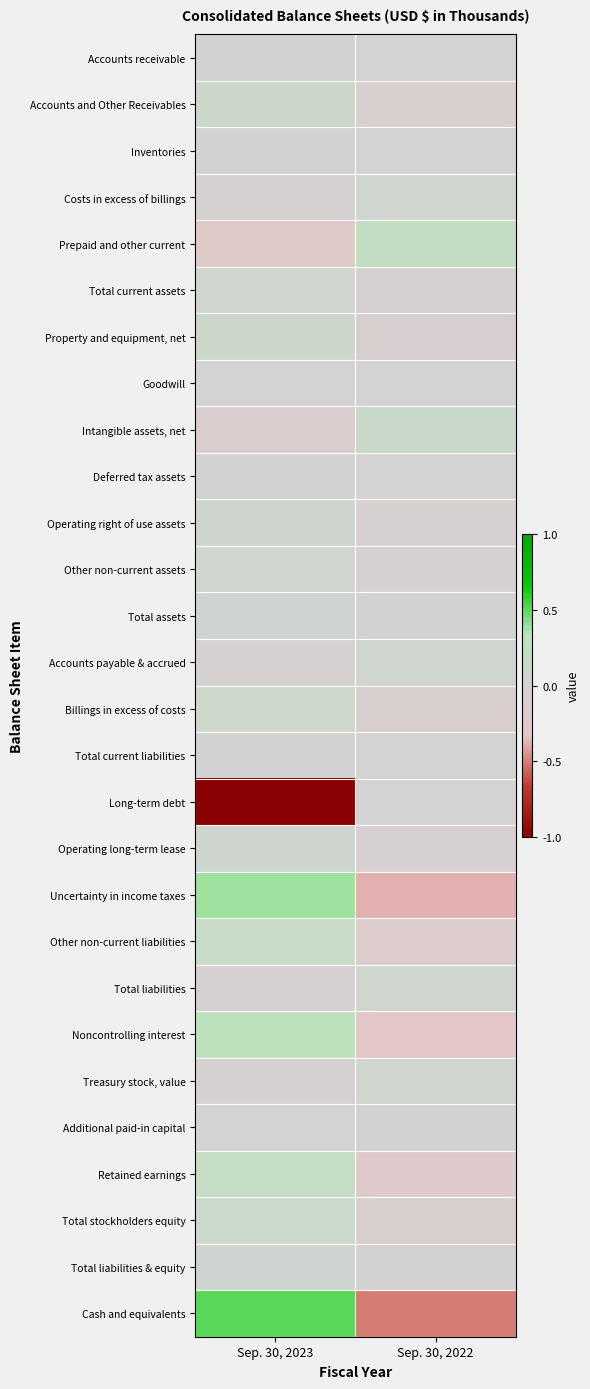

At Sep. 30, 2022, list the series in order from largest to smallest.

Prepaid and other current, Intangible assets, net, Total liabilities, Treasury stock, value, Costs in excess of billings, Accounts payable & accrued, Accounts receivable, Inventories, Deferred tax assets, Total current liabilities, Goodwill, Long-term debt, Additional paid-in capital, Total assets, Total liabilities & equity, Other non-current assets, Total current assets, Operating long-term lease, Operating right of use assets, Property and equipment, net, Accounts and Other Receivables, Billings in excess of costs, Total stockholders equity, Other non-current liabilities, Retained earnings, Noncontrolling interest, Uncertainty in income taxes, Cash and equivalents